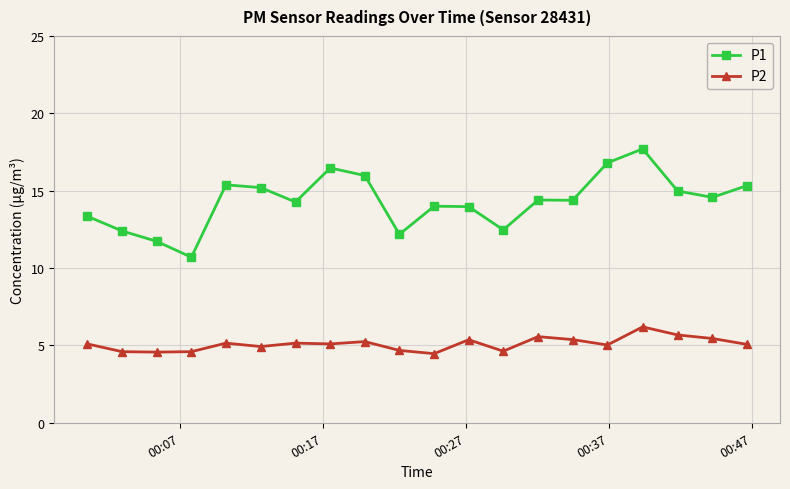

Which series has the widest spread of values?

P1